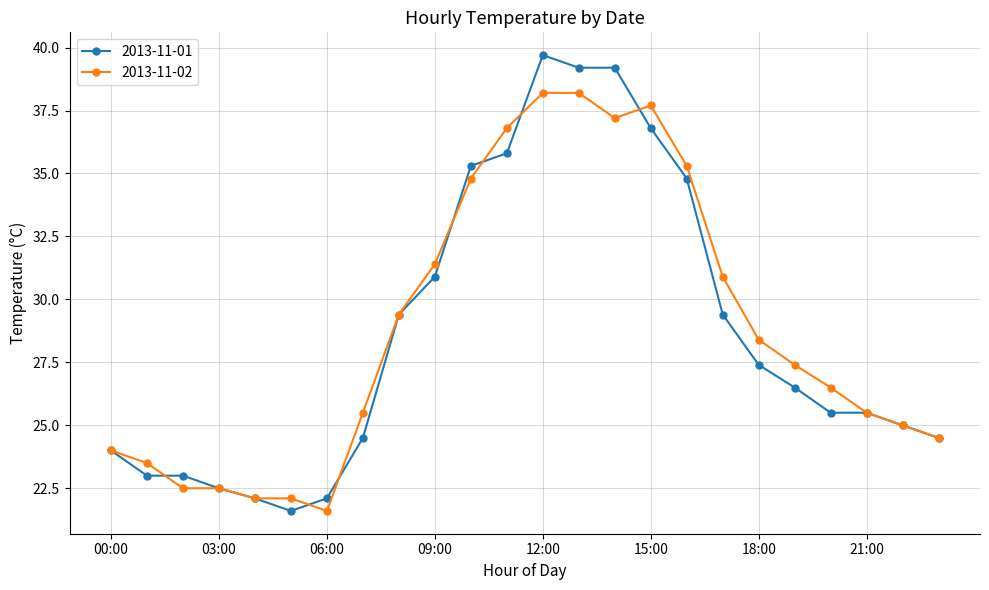

What is the highest value of the 2013-11-02 series?

38.2